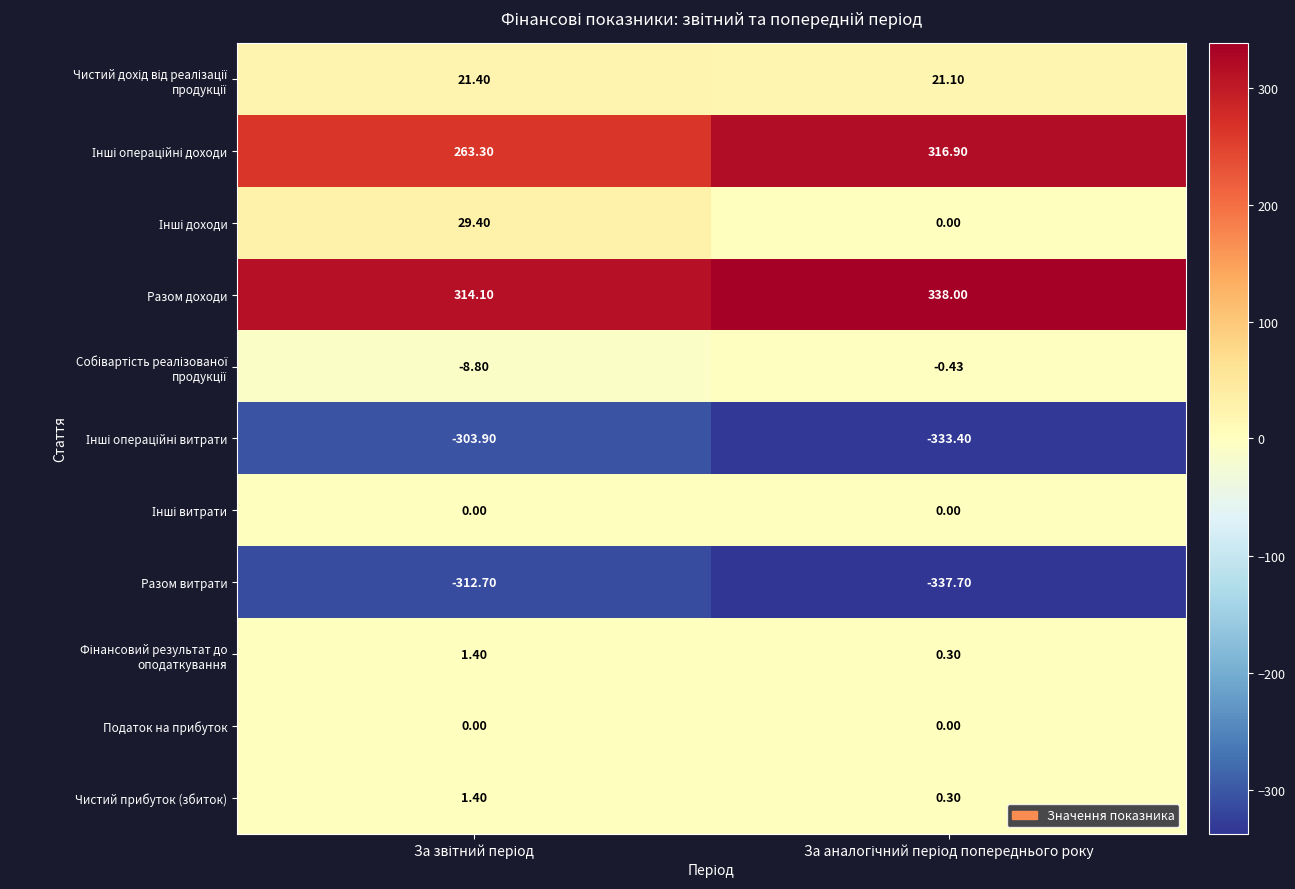

What is the total value across all series at За звітний період?

5.6